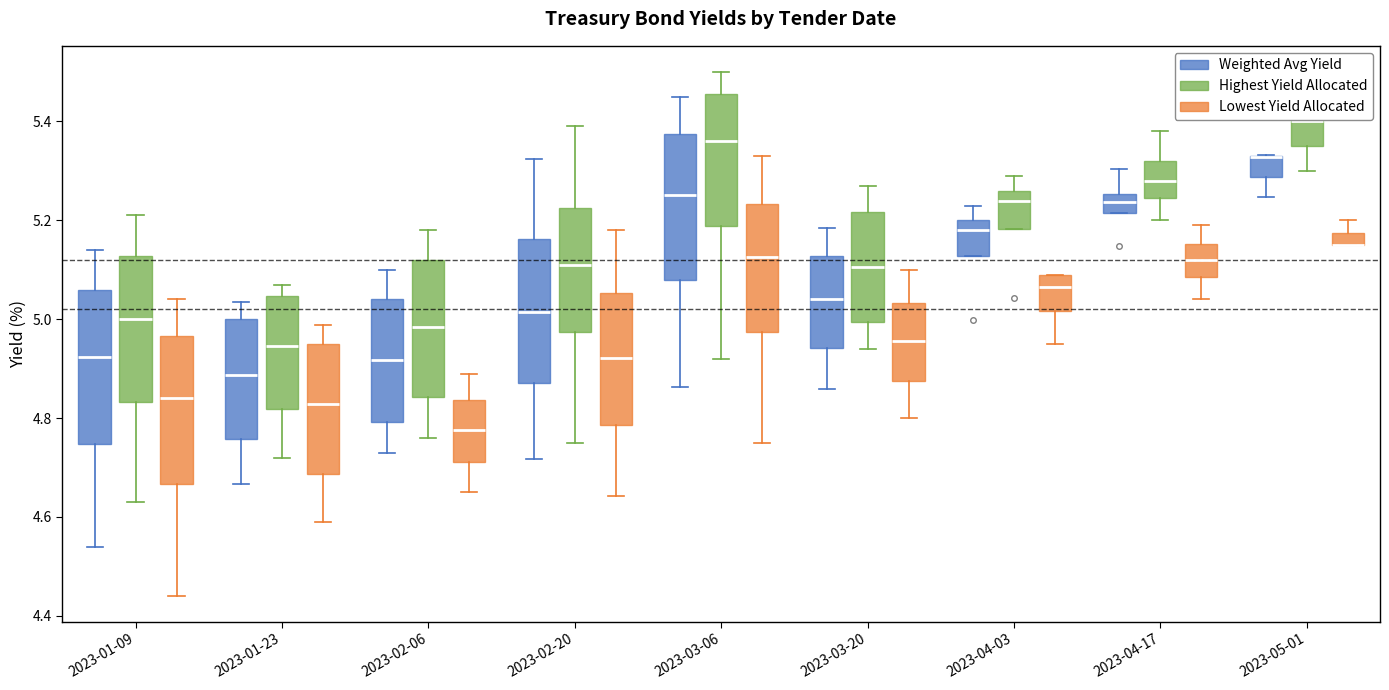

Where does the median line of the box for 2023-01-09 (Weighted Avg Yield) sit on the y-axis? The values are not printed on the chart, so give them approximately, as read against the axis.

4.92